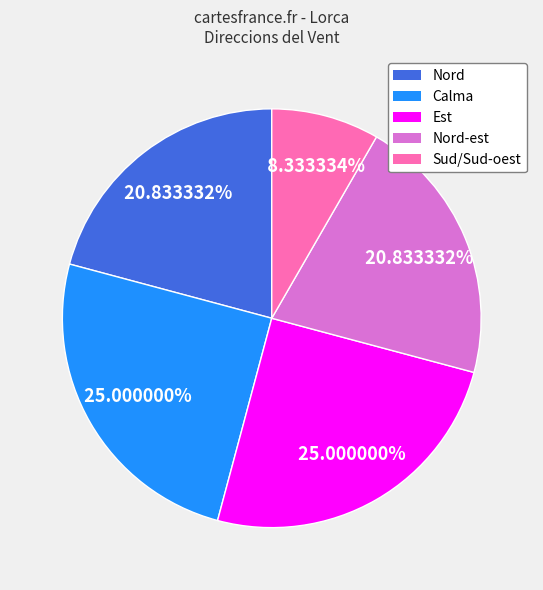

What is the ratio of the value at Est to the value at Nord-est?

1.2